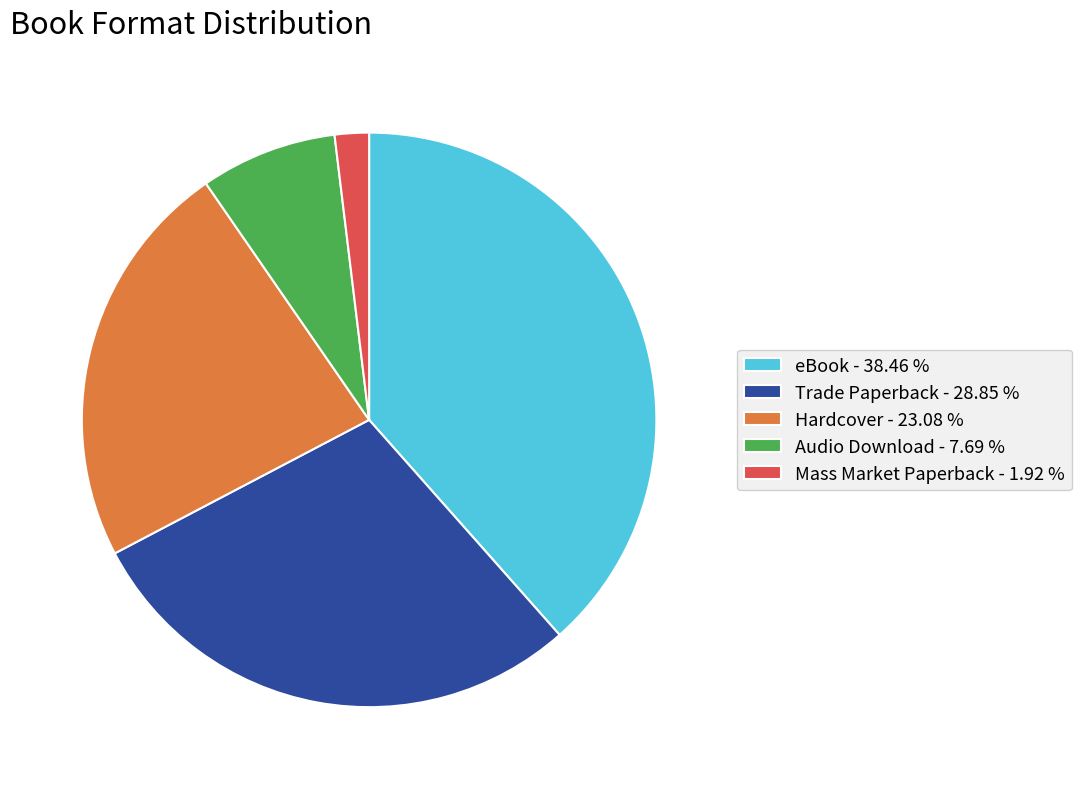

How many slices are in this pie chart?

5